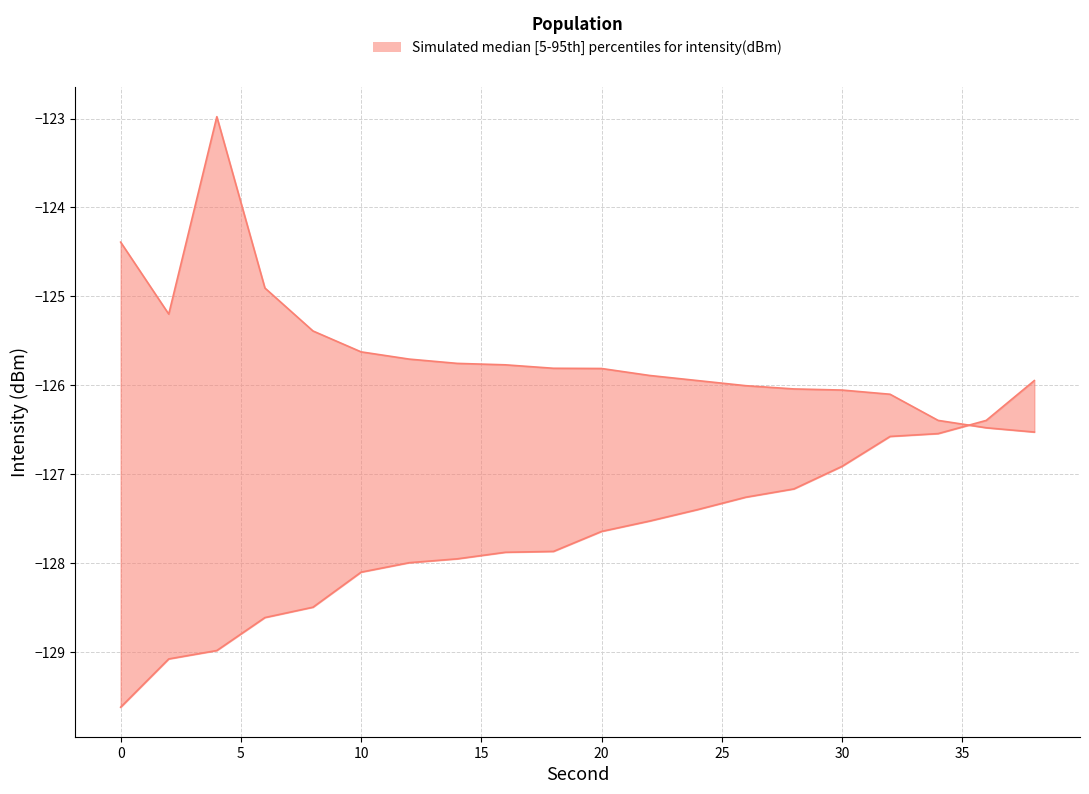

How many lines are shown in the chart?

2